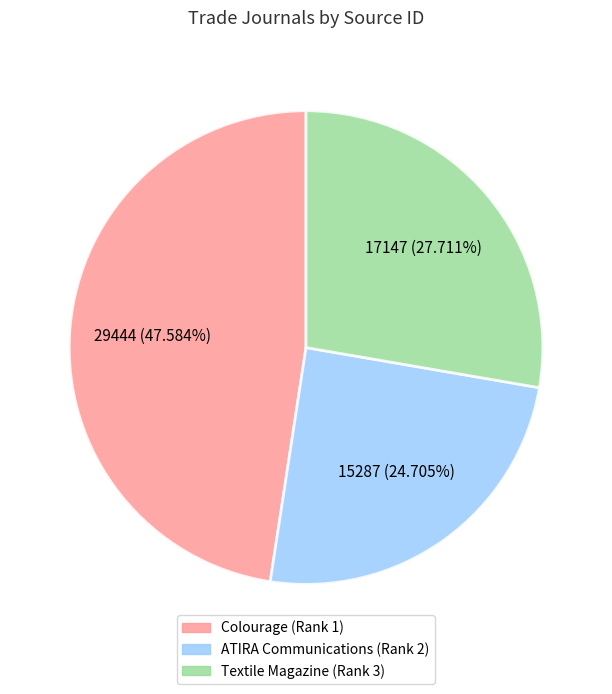

True or false: Colourage (Rank 1) accounts for 35% of the total.

False